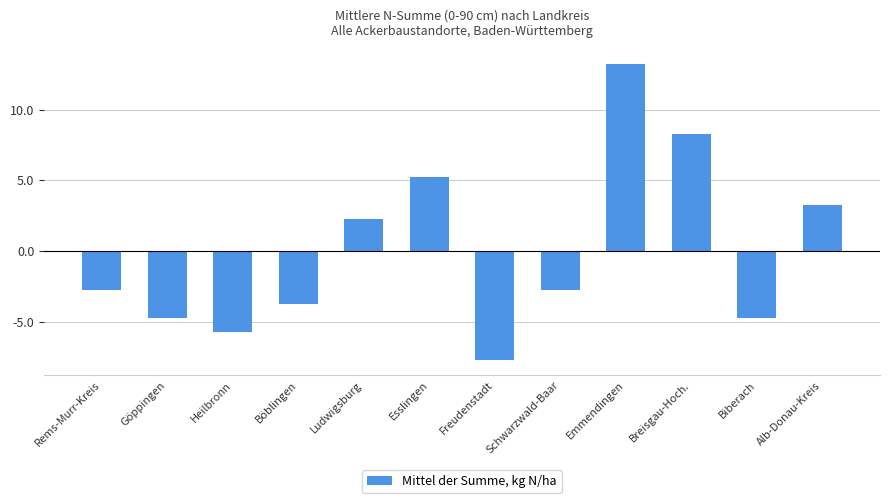

What is the change in value from Böblingen to Emmendingen?

+17.0